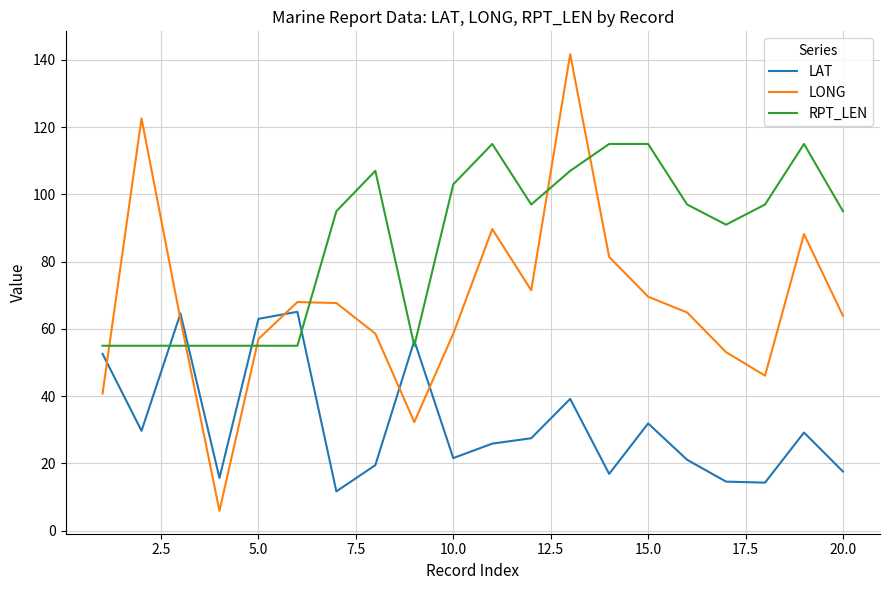

Is this an area chart (filled region under the line)?

No